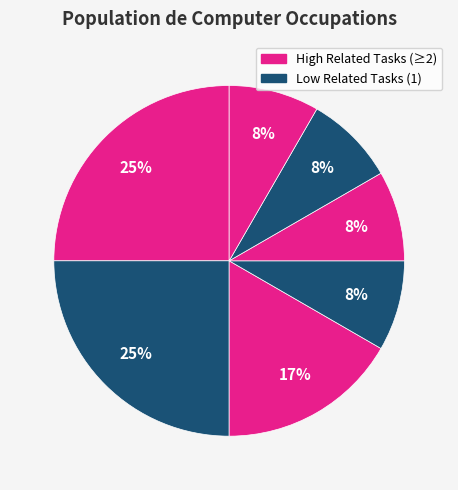

To the nearest percent, what is the average slice percentage?

14%